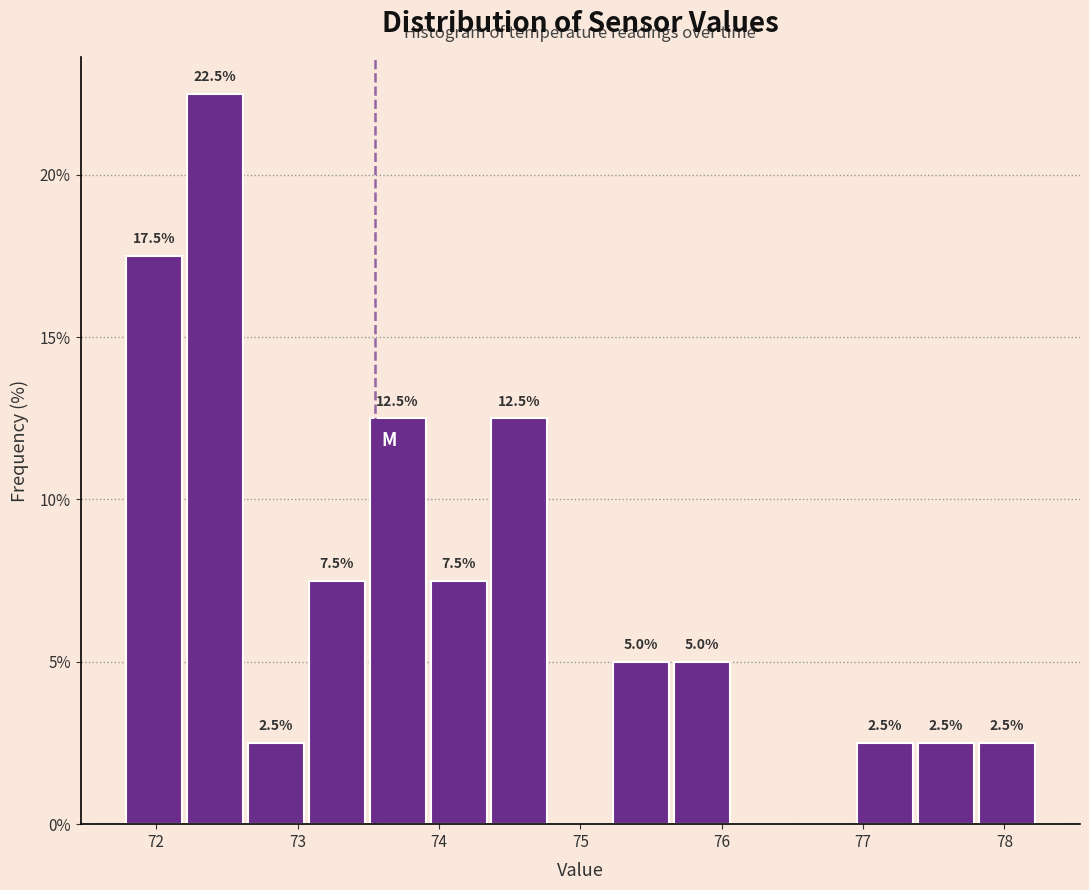

Which range on the x-axis has the tallest bar?

72.2 to 72.6